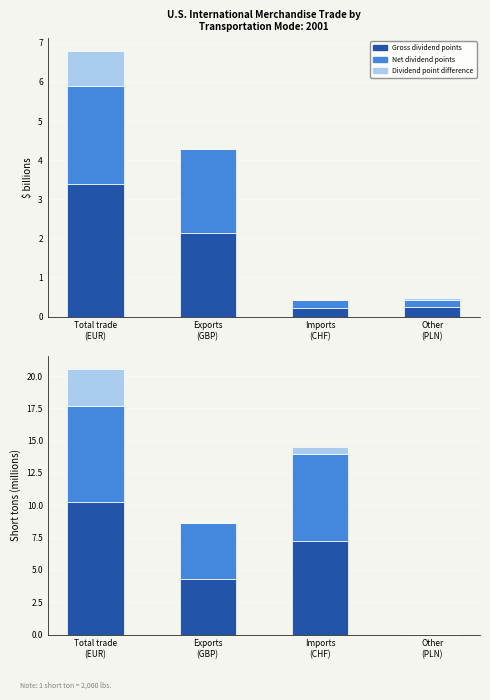

What is the average value of the Dividend point difference series?

0.9